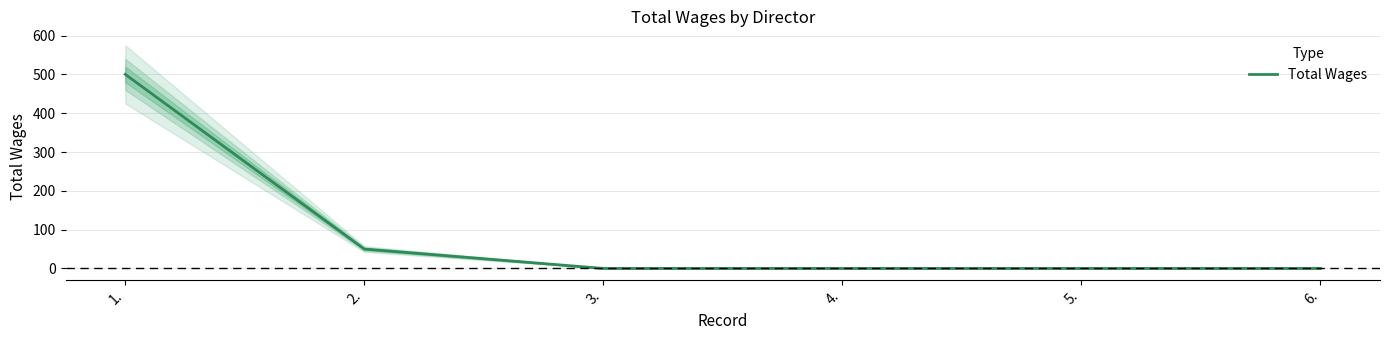

Where is the data nearest to the value 250?

2.